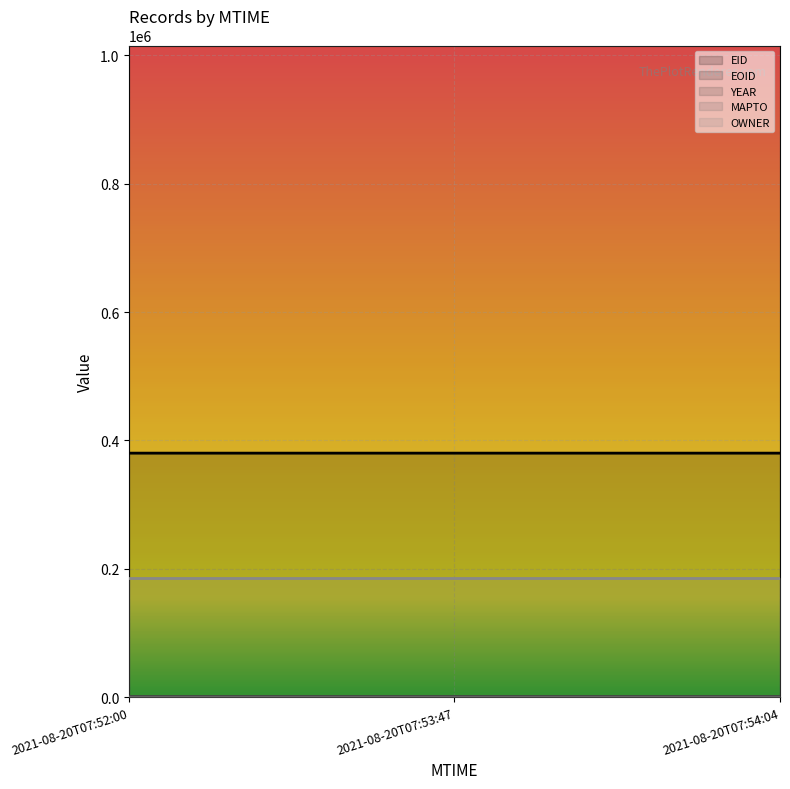

What are all the series names shown in the legend?

EID (line), EOID (line), YEAR (line), MAPTO (line), OWNER (line)